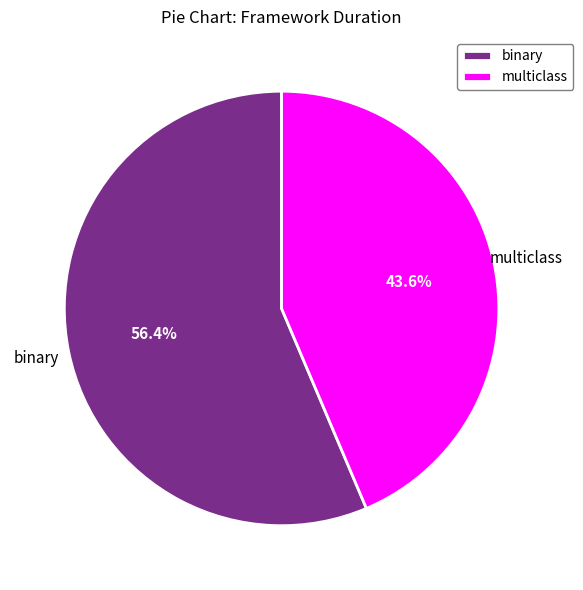

Is there any slice that represents more than half of the pie?

Yes